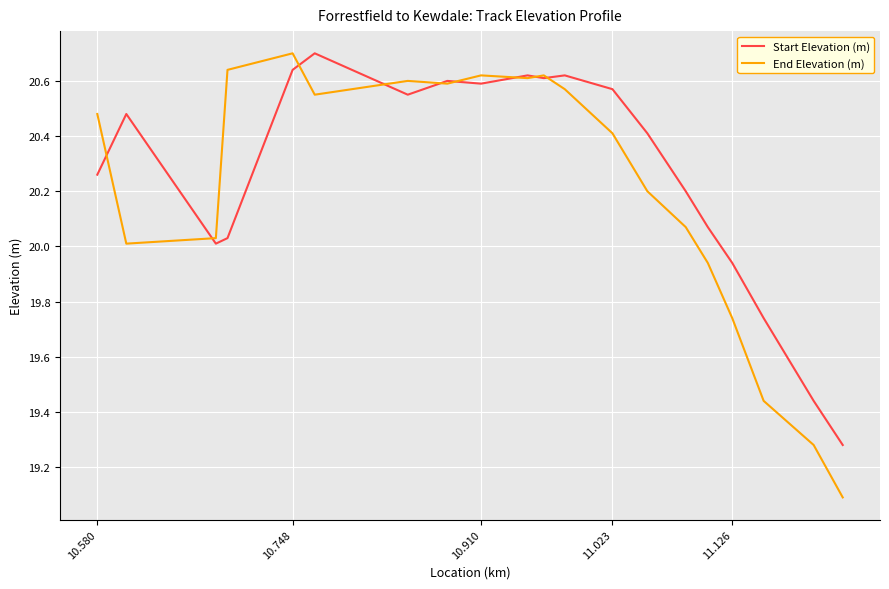

Which series has the widest spread of values?

End Elevation (m)